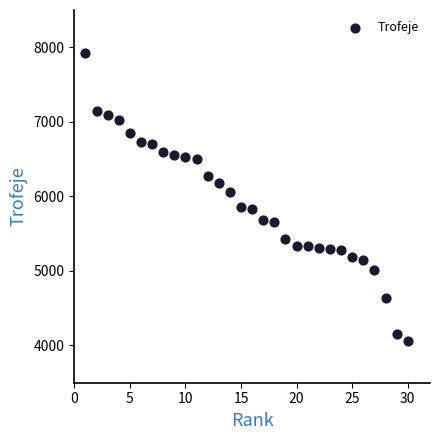

What is the range of X values (max minus min)?

29